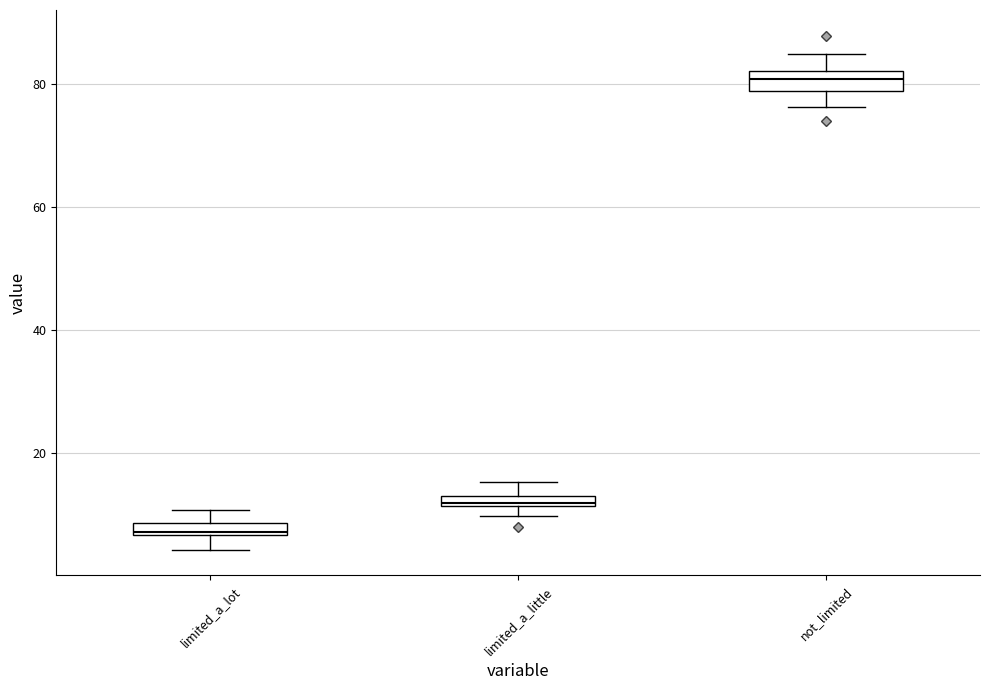

Which box has the highest median line?

not_limited